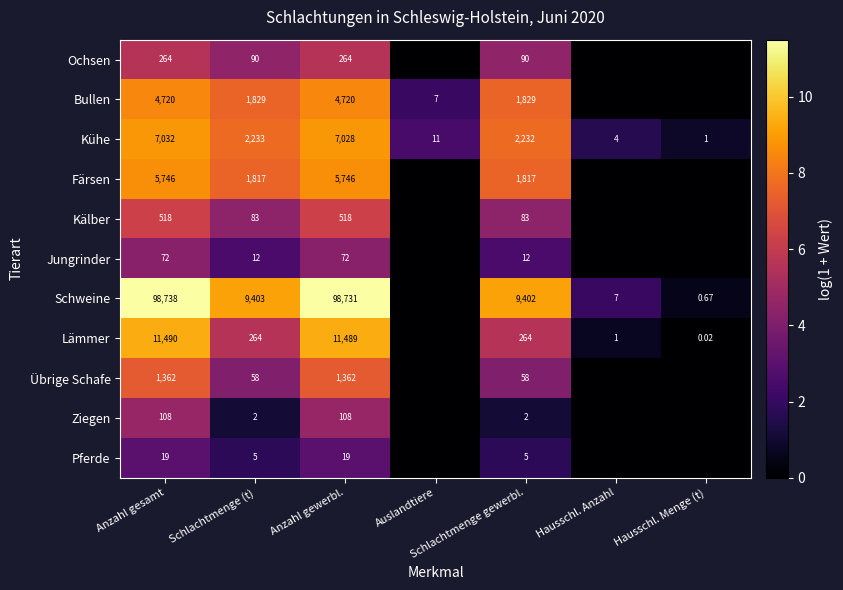

Is the value of Lämmer at Anzahl gewerbl. greater than the value of Kühe at Anzahl gewerbl.?

Yes